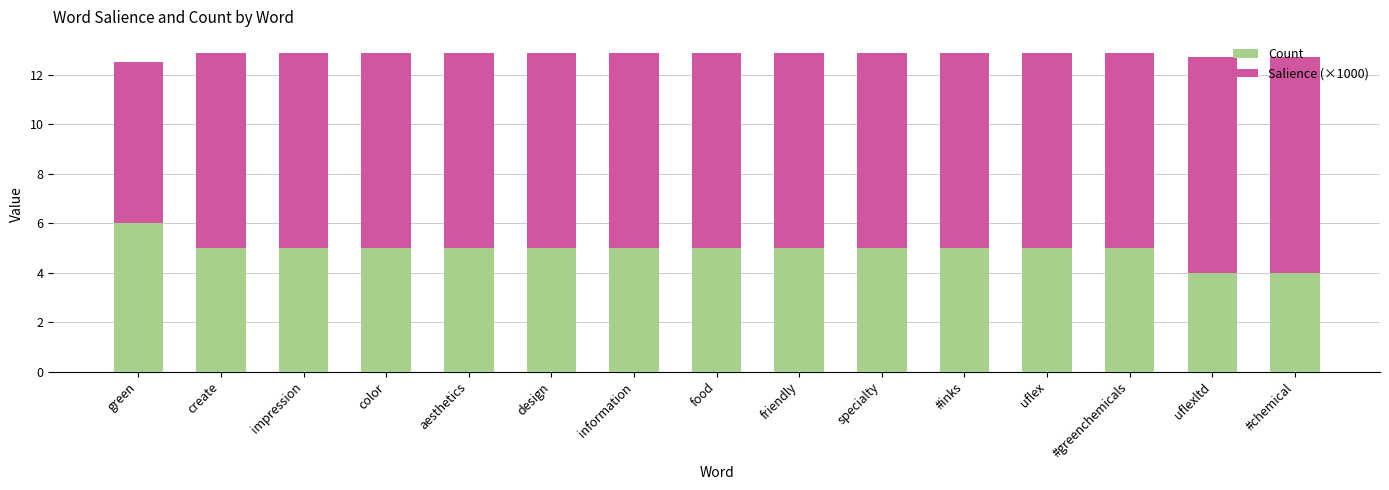

Read the Count value at uflex.

5.0